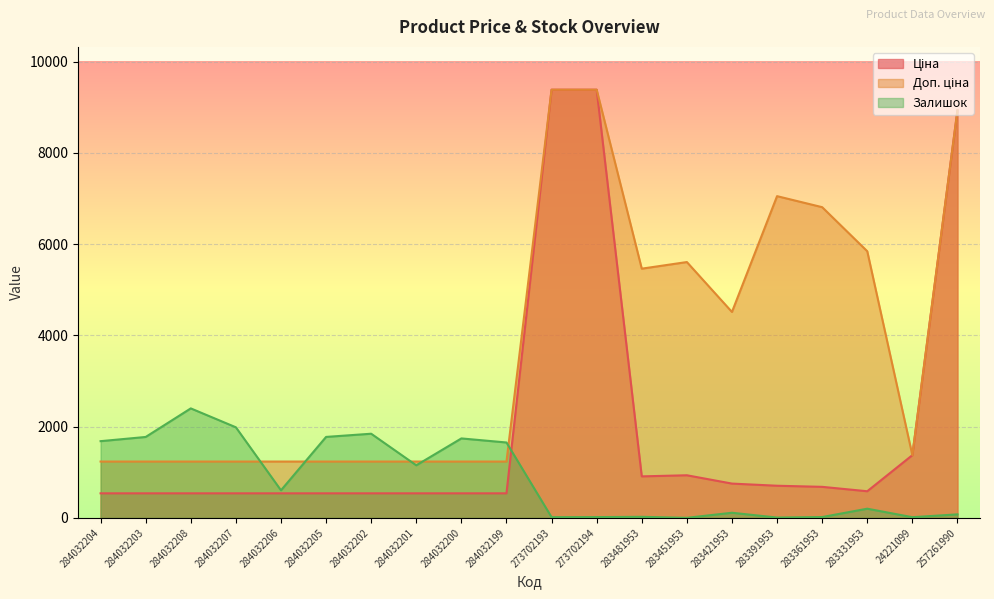

What is the label of the 15th point from the left?

283421953